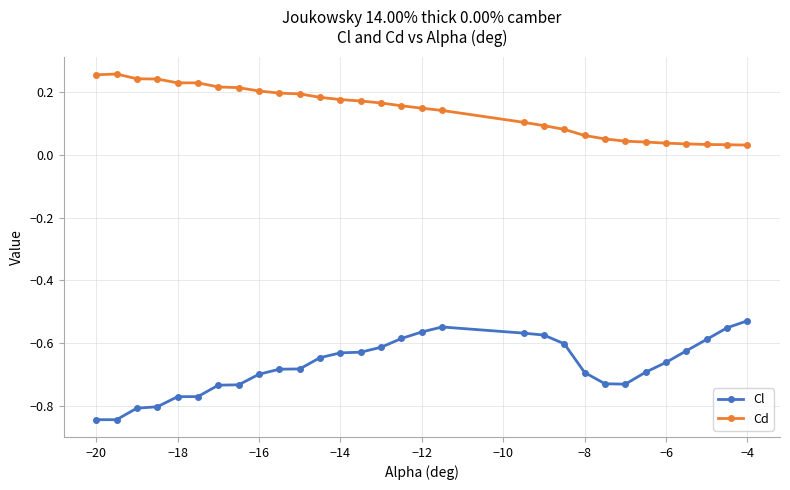

True or false: Cd has more than 0 points higher than both neighbors.

True